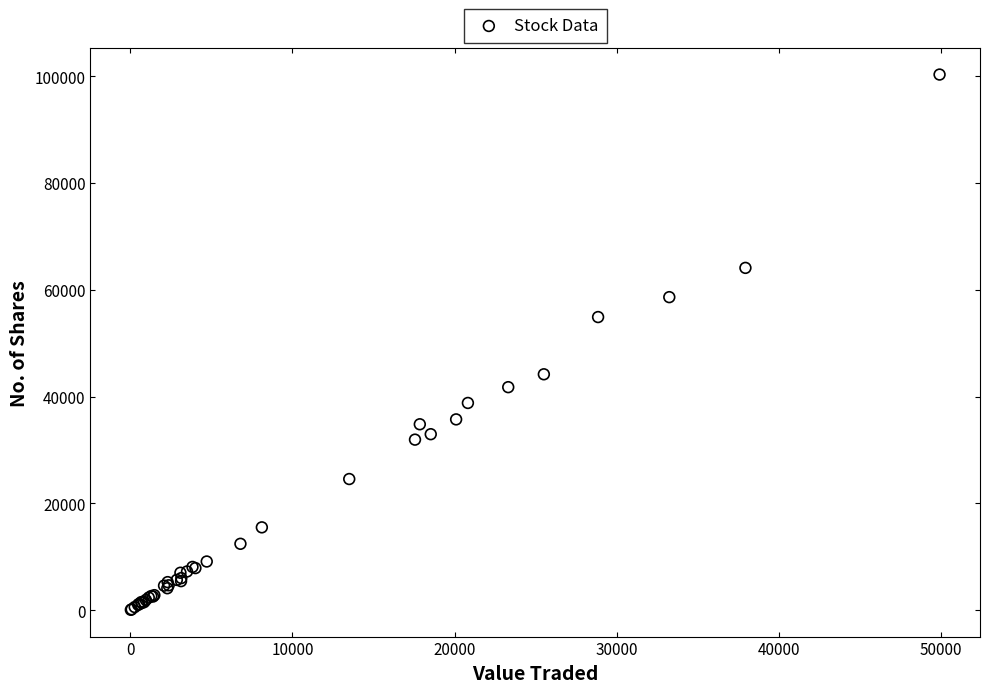

What Y value in the scatter plot is closest to 50174?

54879